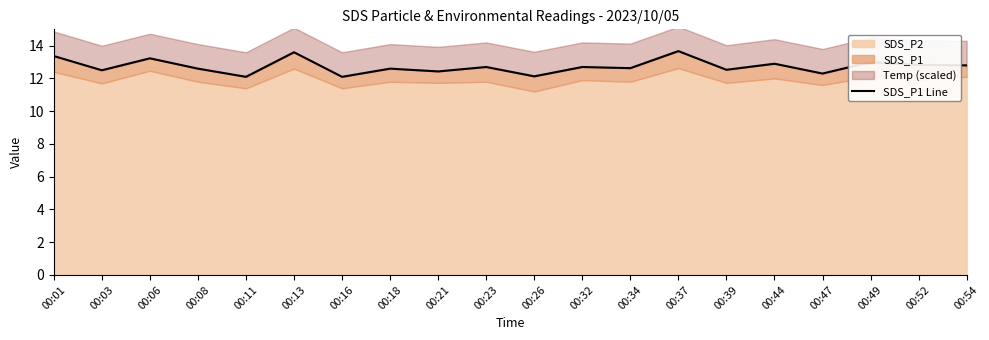

What is the difference between the maximum and second lowest values?

1.6